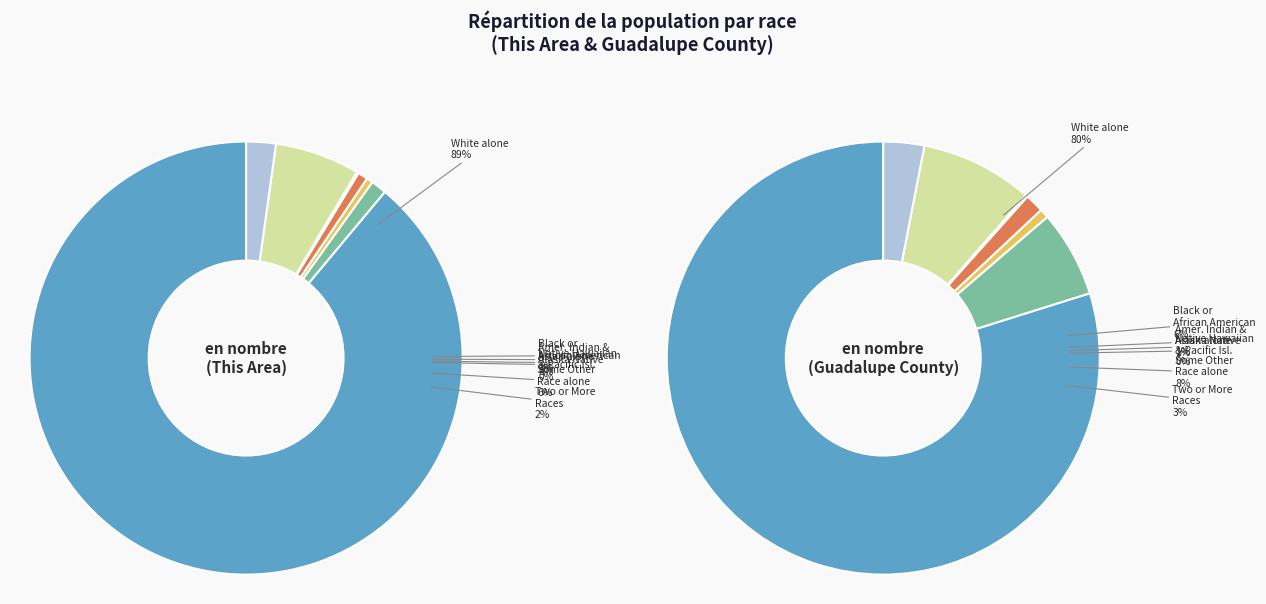

What is the ratio of the value at Some Other Race alone to the value at Two or More Races?

2.9